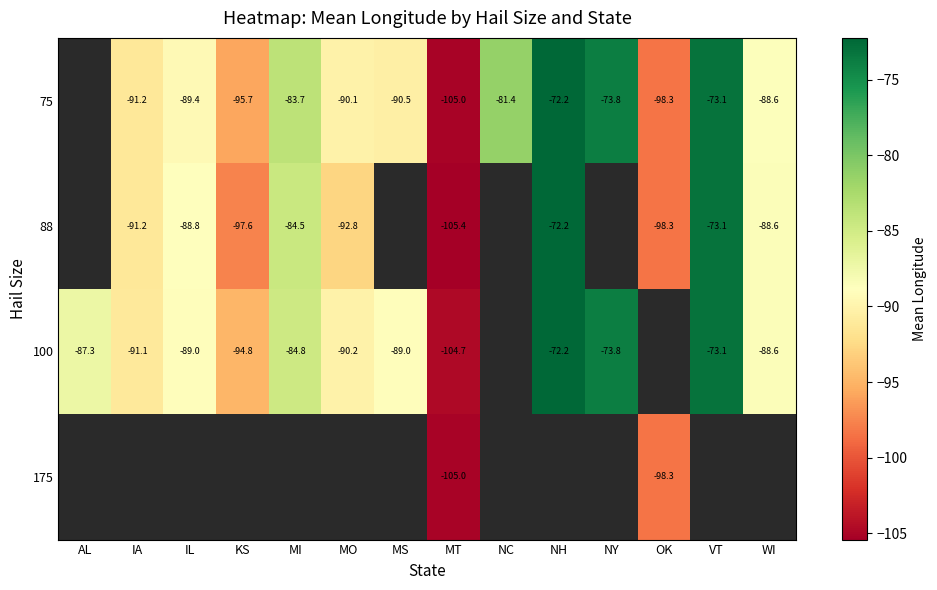

What is the difference between the maximum and minimum values in the 100 series?

32.5